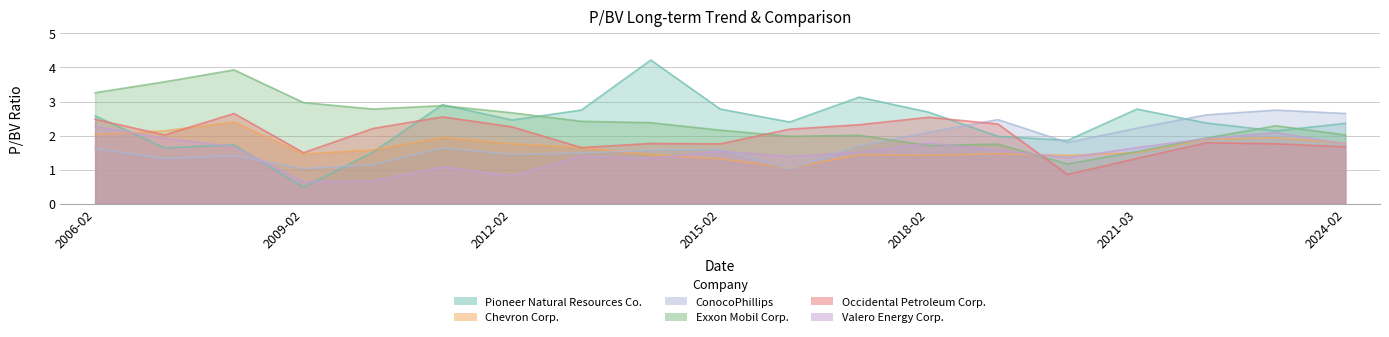

True or false: Valero Energy Corp. has more than 0 points higher than both neighbors.

True